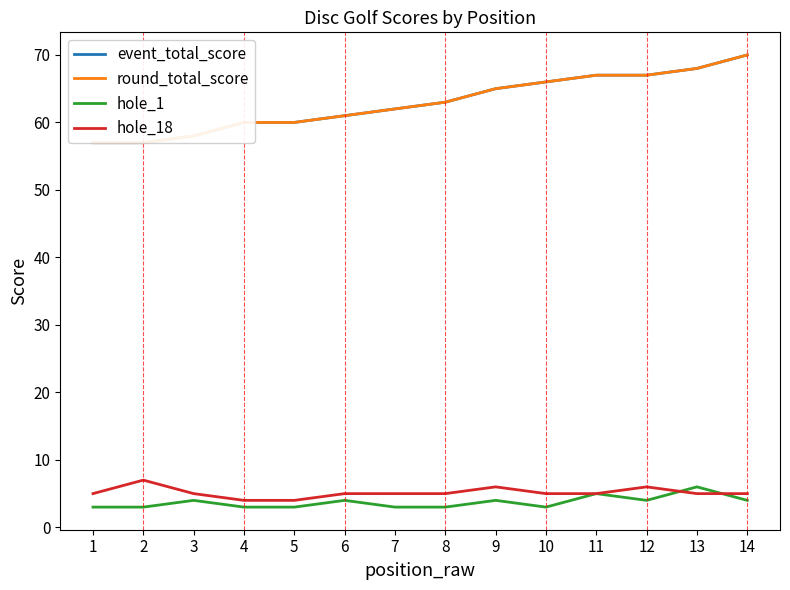

True or false: hole_18 and round_total_score cross at least once.

False